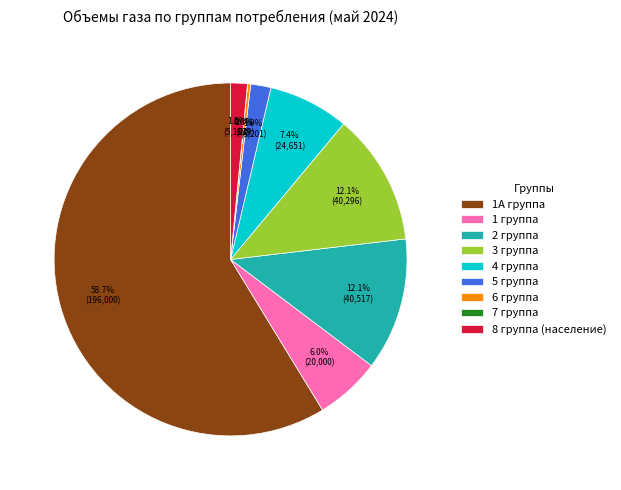

What is the largest slice in the pie chart?

1А группа